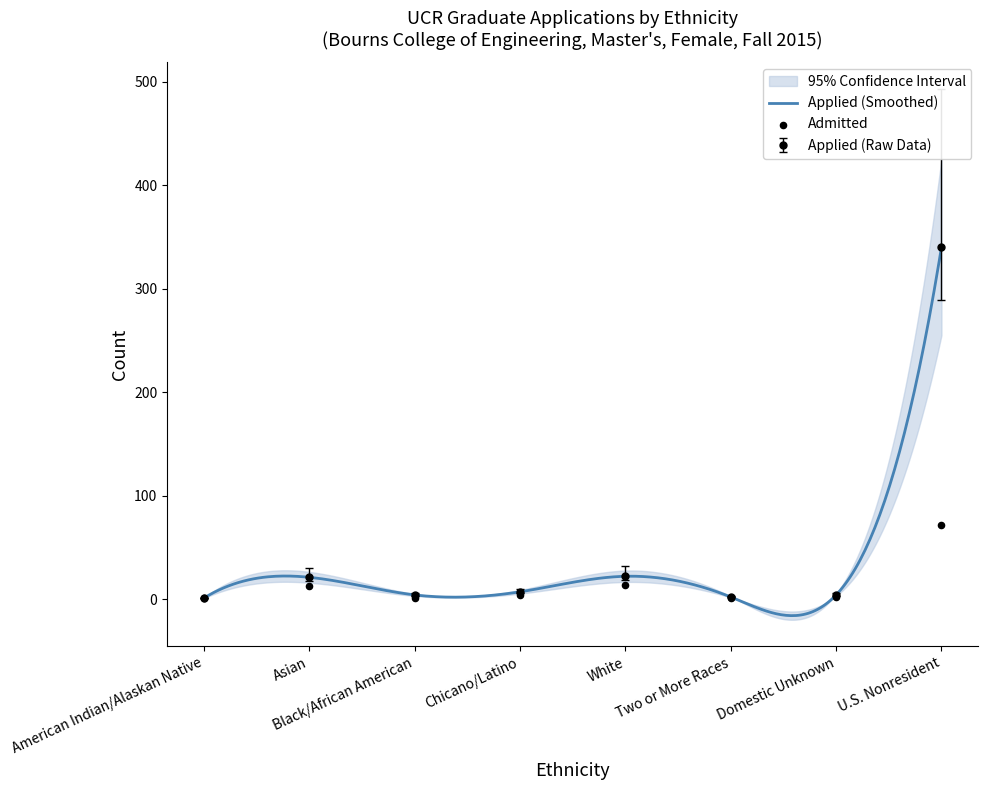

Is the value of Applied at U.S. Nonresident greater than the value of Admitted at Black/African American?

Yes